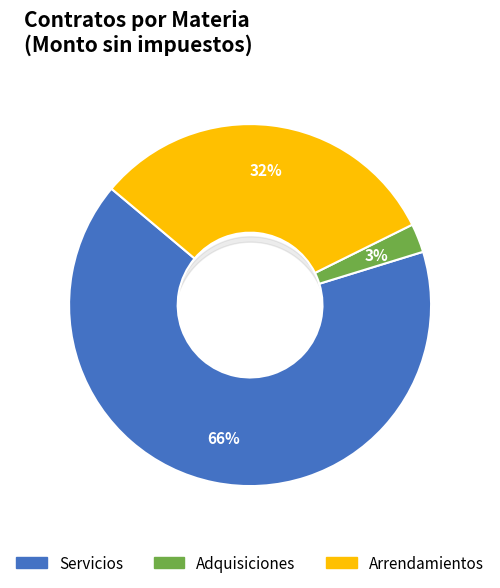

Which slice is the largest?

Servicios